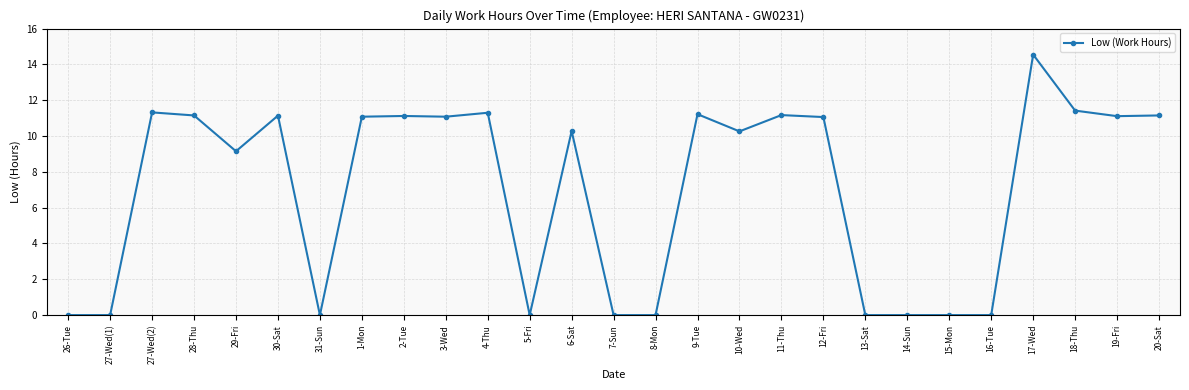

Approximately how many times larger is the value at 1-Mon compared to 30-Sat?

1.0